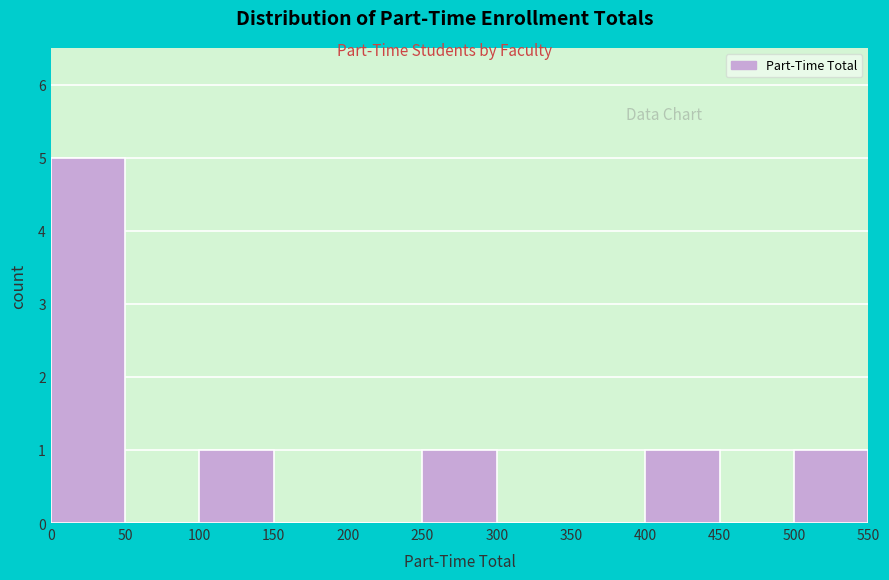

Reading left to right, transcribe this chart: for each bar, give the range it covers on the x-axis and its height. The values are not printed on the chart, so give them approximately, as read against the axis.

0 to 50: 5
50 to 100: 0
100 to 150: 1
150 to 200: 0
200 to 250: 0
250 to 300: 1
300 to 350: 0
350 to 400: 0
400 to 450: 1
450 to 500: 0
500 to 550: 1